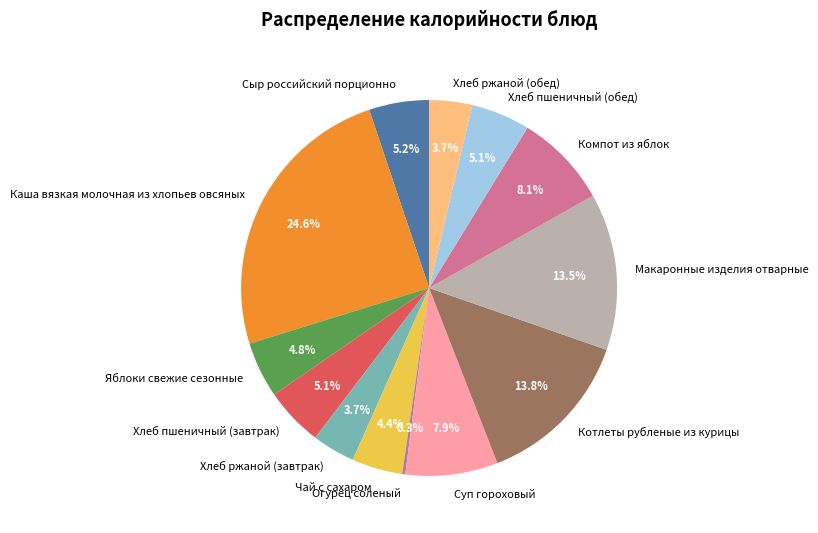

True or false: Хлеб пшеничный (обед) accounts for 1% of the total.

False